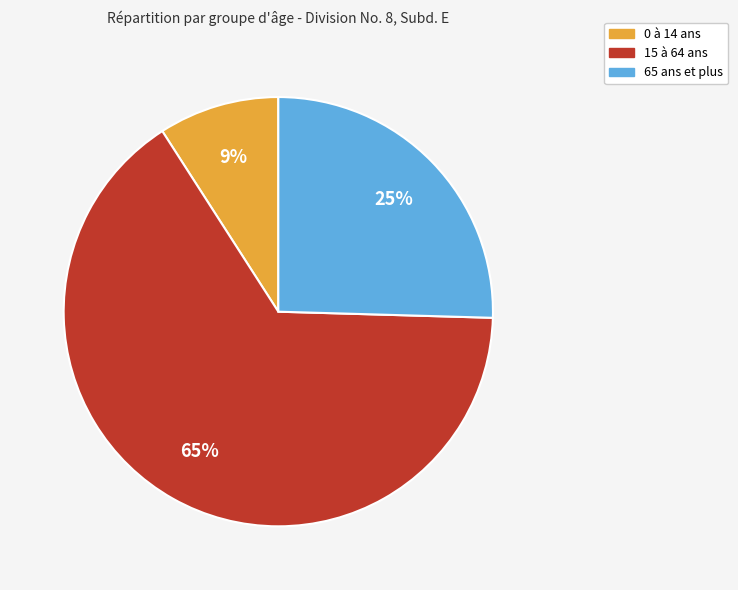

Is 0 à 14 ans the majority of the pie?

No